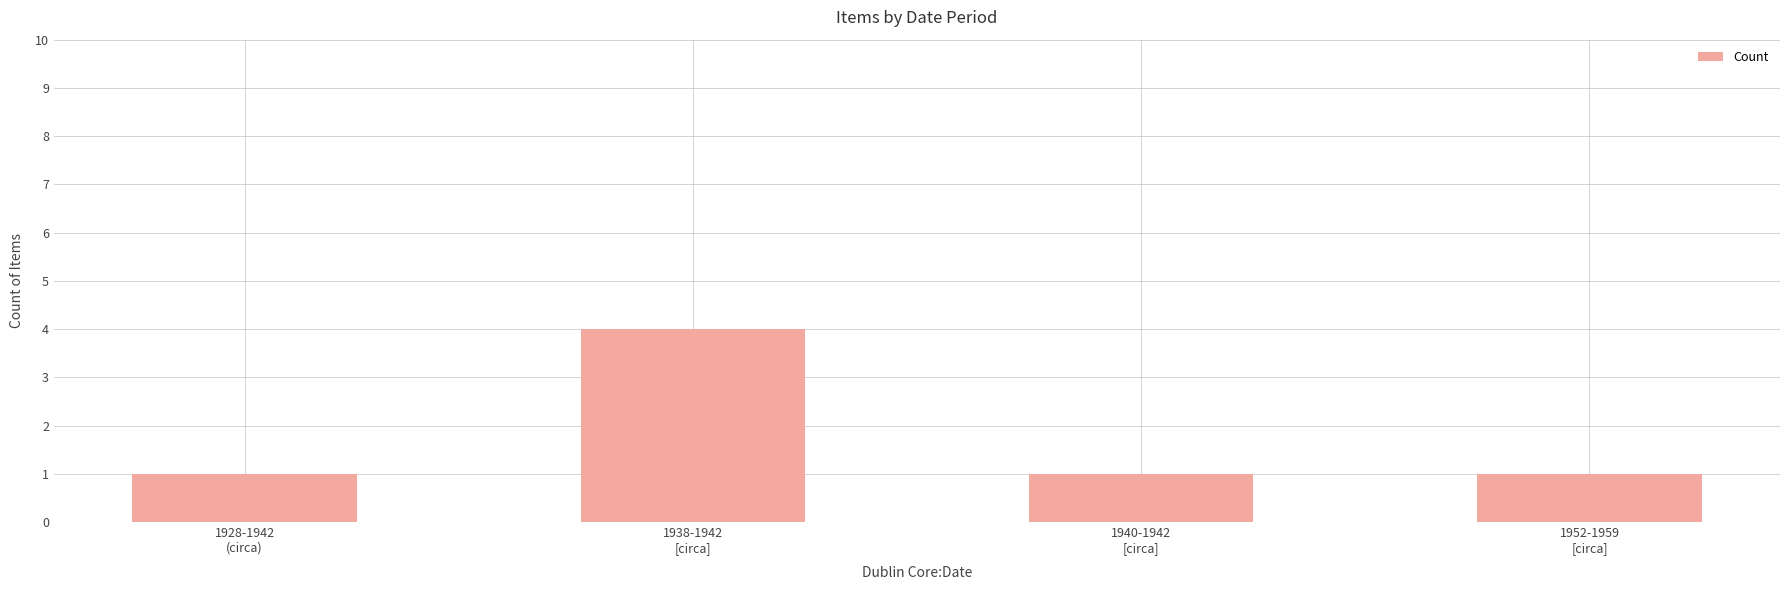

True or false: the data shows 4 at 1938-1942
[circa].

True